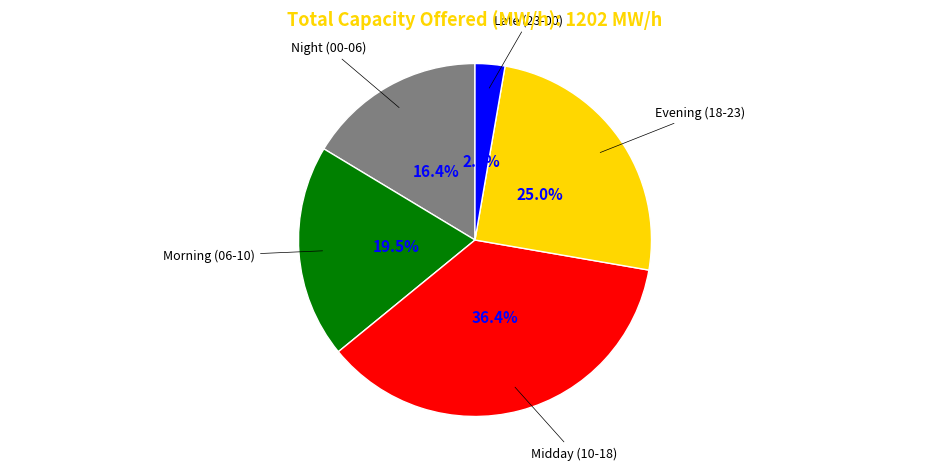

Which category has the biggest portion of the pie?

Midday (10-18)